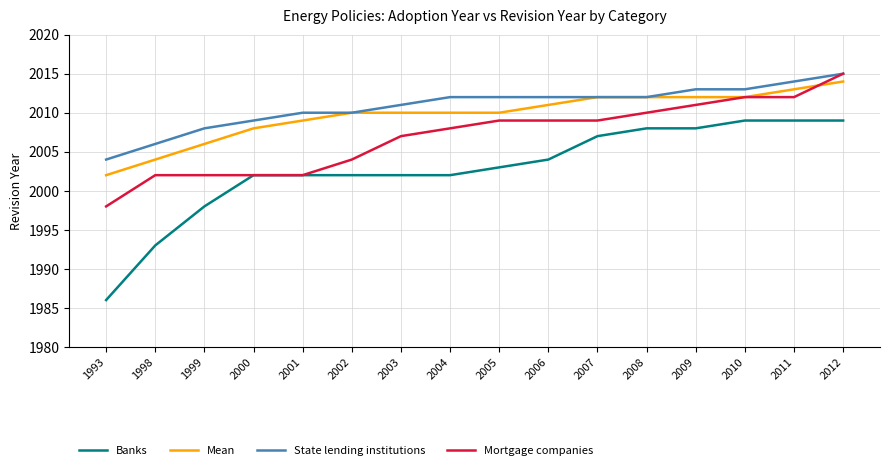

At 1999, list the series in order from largest to smallest.

State lending institutions, Mean, Mortgage companies, Banks